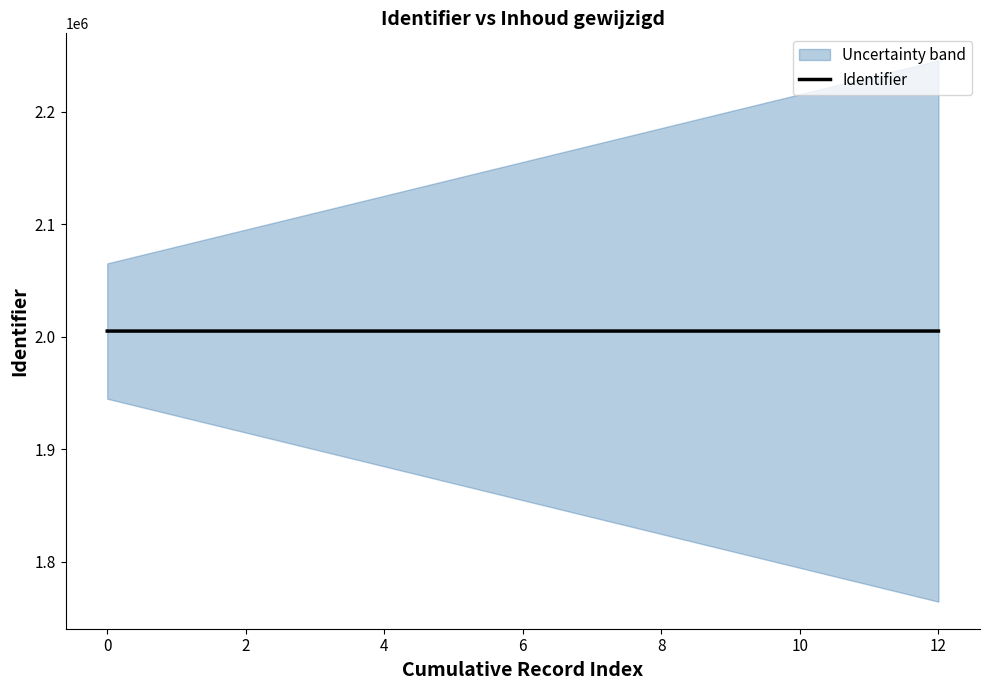

What is the maximum value for Identifier?

2005110